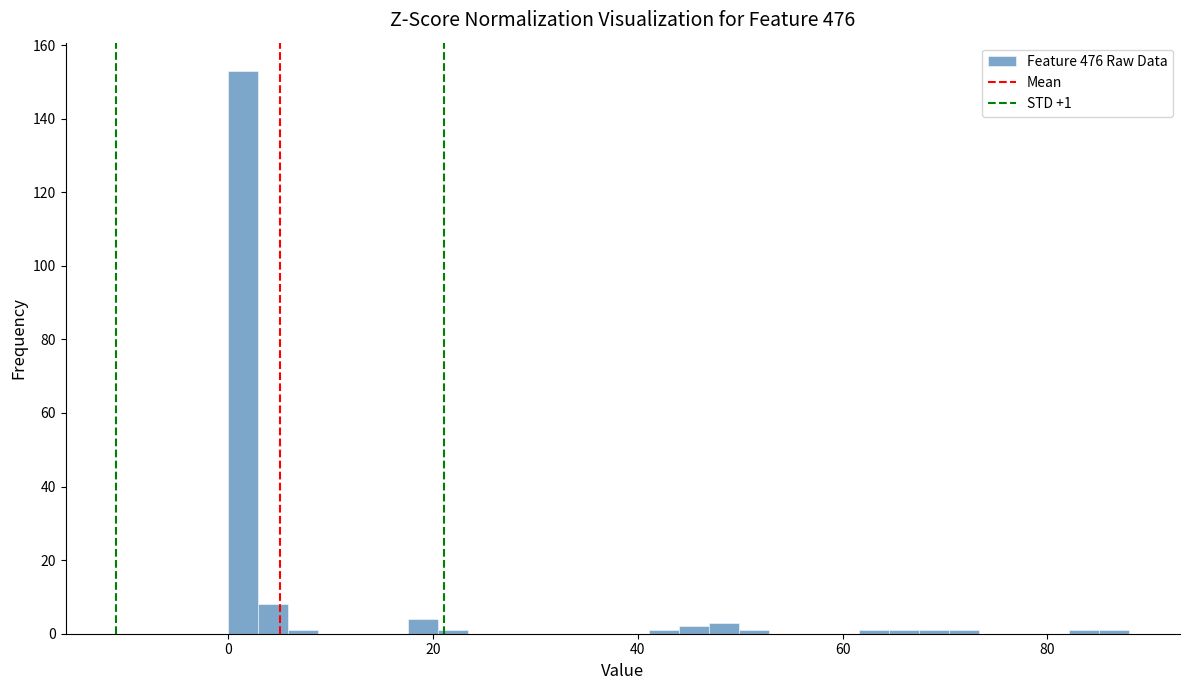

Around what value on the x-axis is the tallest bar? Give the approximate position of its centre, as read against the axis.

2